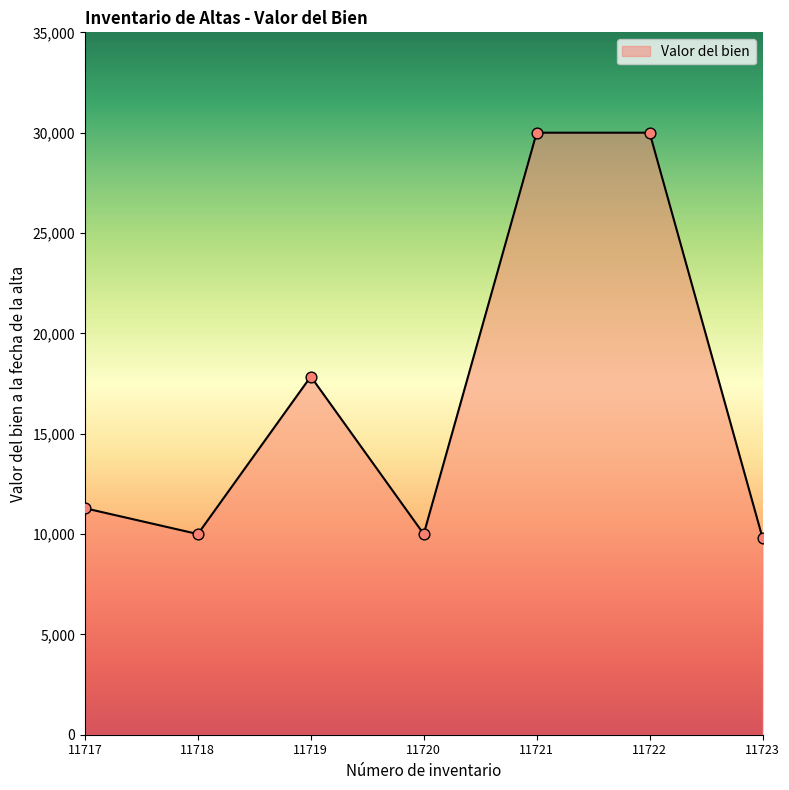

Between 11719 and 11721, which is larger?

11721